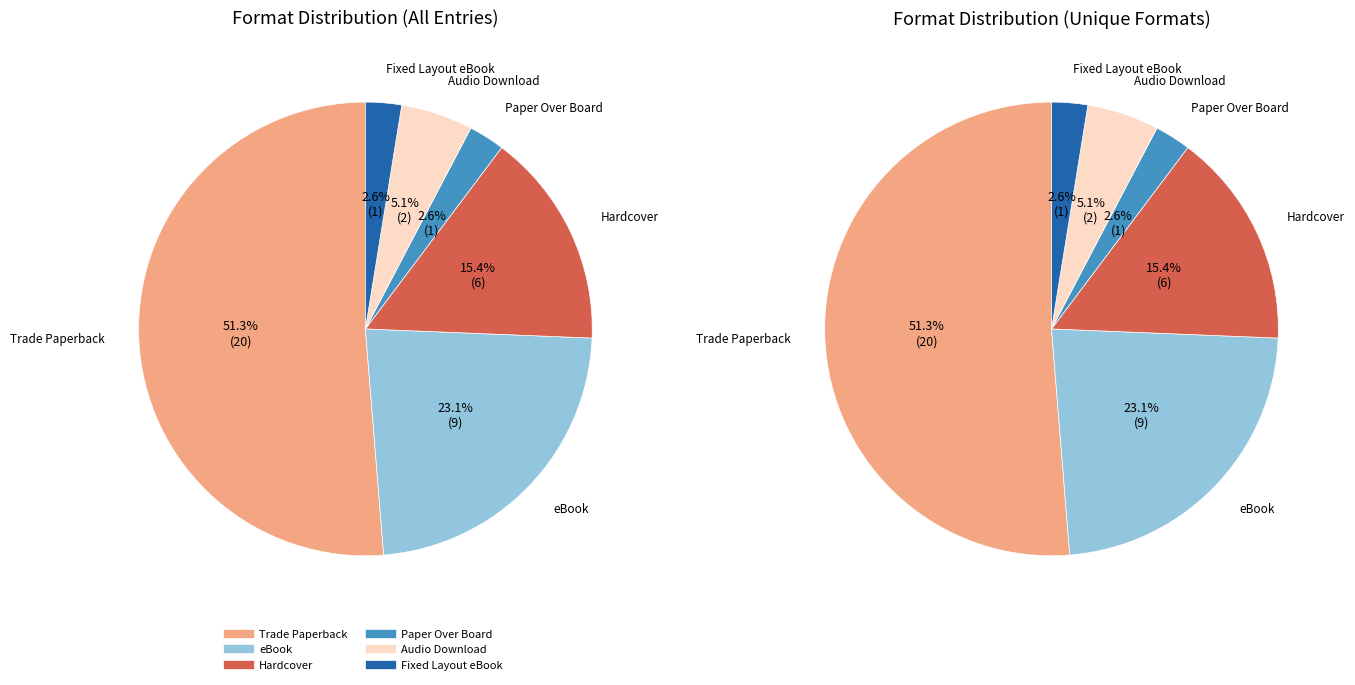

What is the change in value from Trade Paperback to Audio Download?

-18